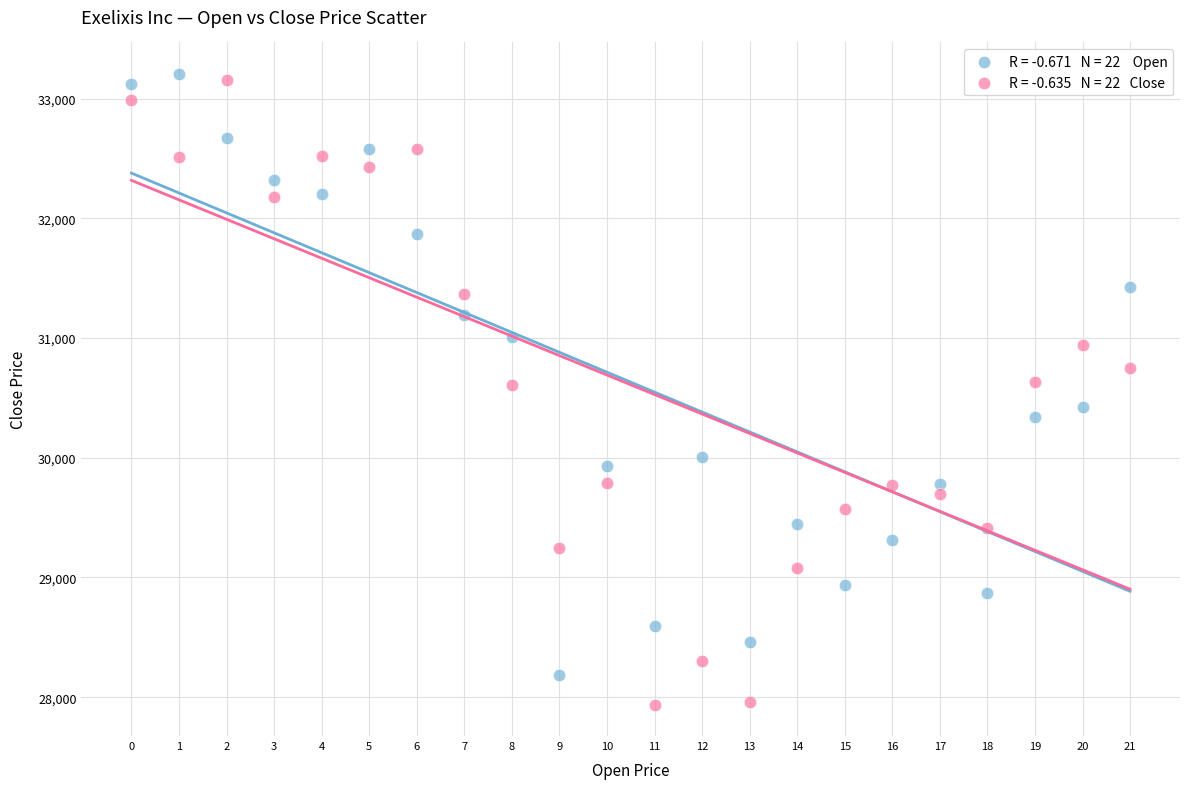

Across all data points, what is the range of Y values (max minus min)?

5267